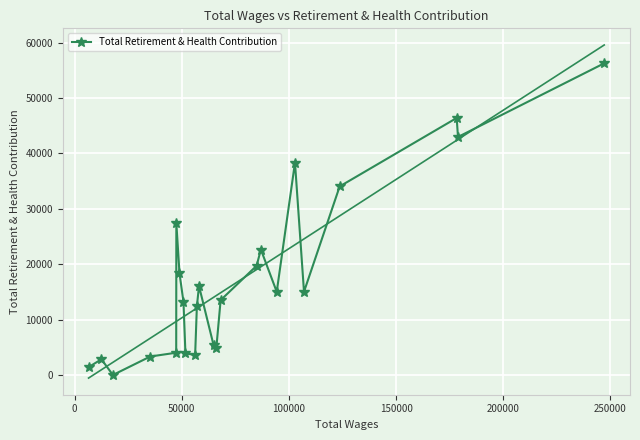

What is the highest value of the Total Retirement & Health Contribution series?

56273